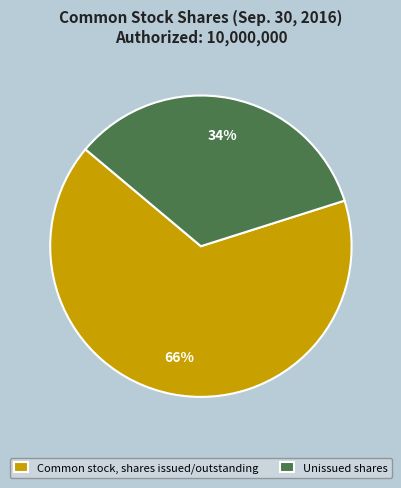

To the nearest percent, what is the difference between the largest and smallest slice percentages?

32%